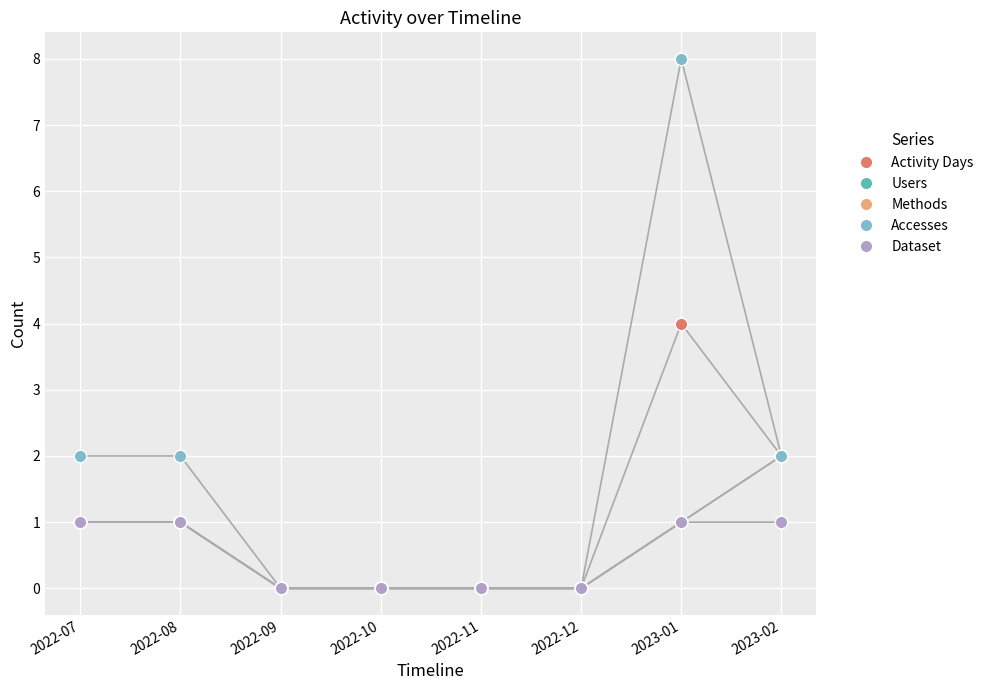

What is the sum of all Methods values?

5